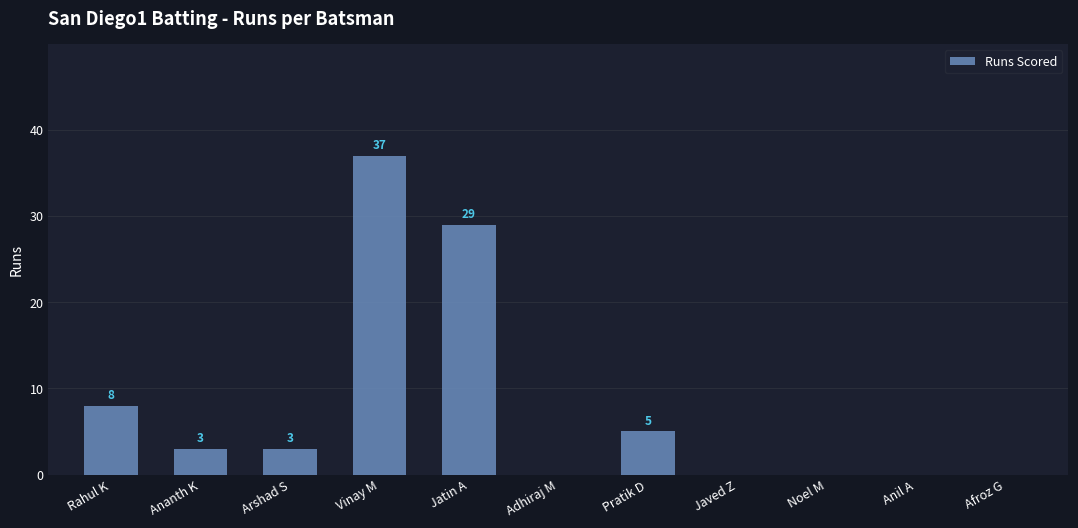

Is it true that the value at Rahul K is 8?

True